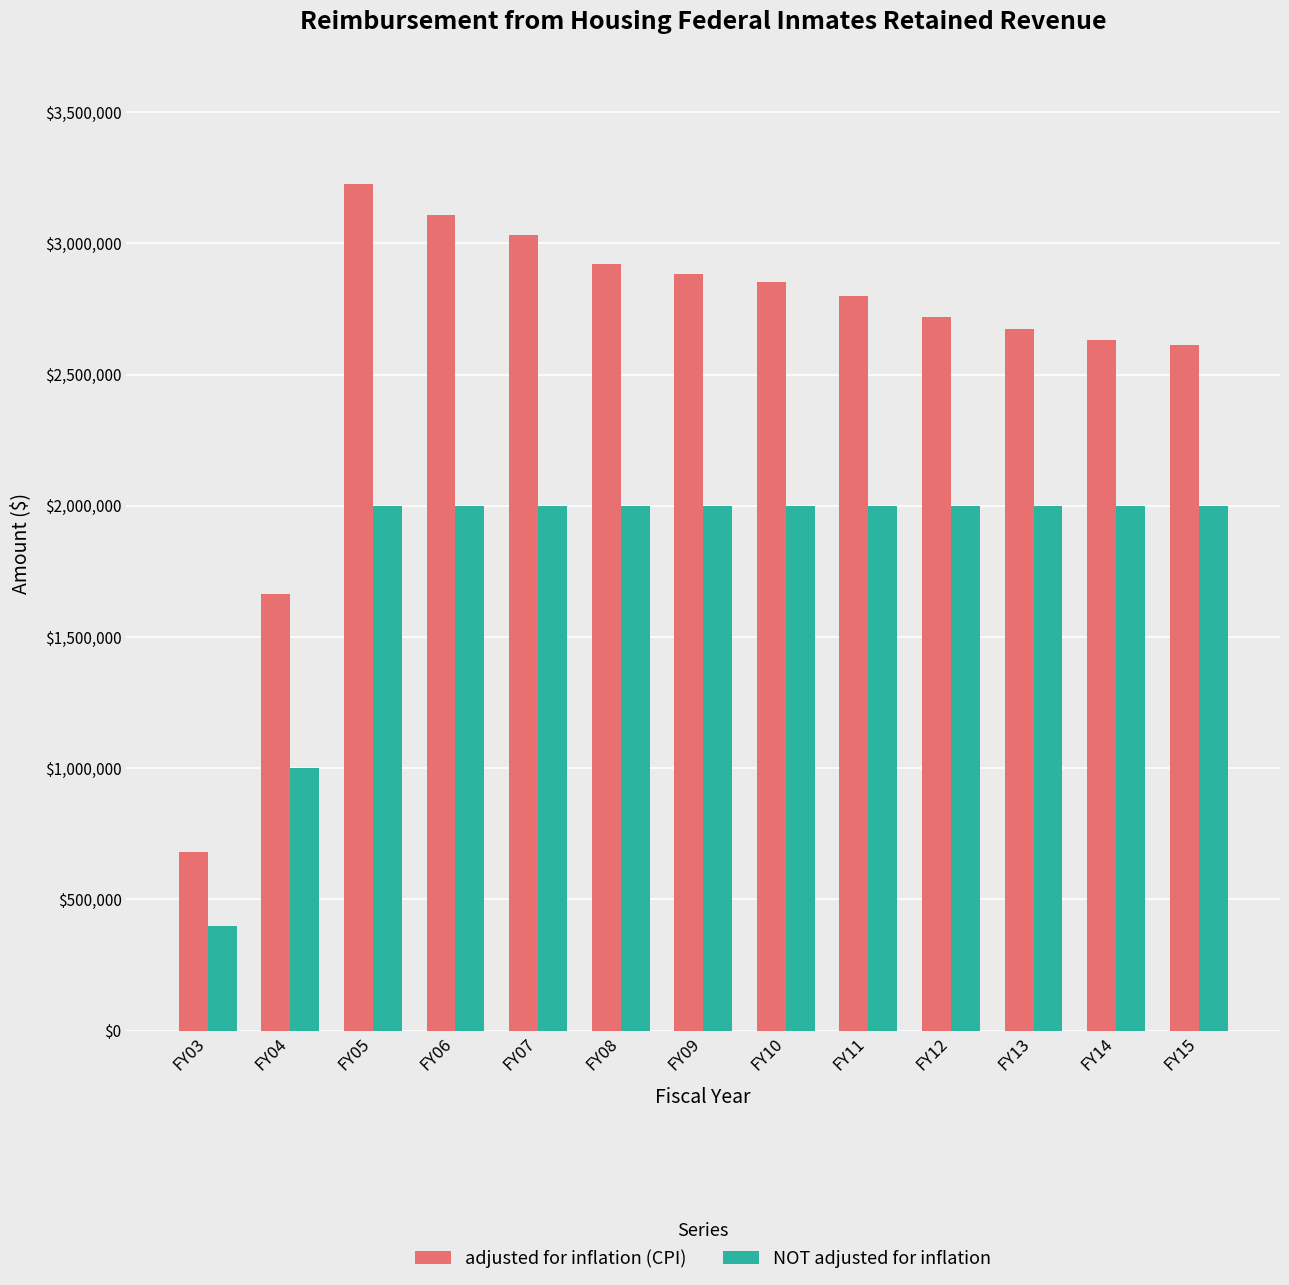

How many bars are there in each group?

2